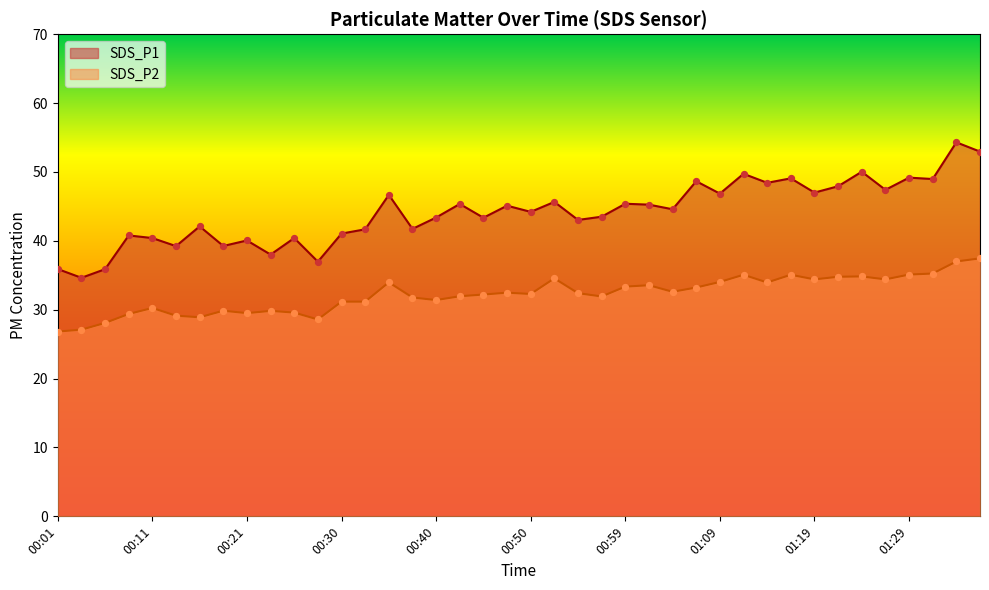

At how many categories does at least one series exceed 49?

6